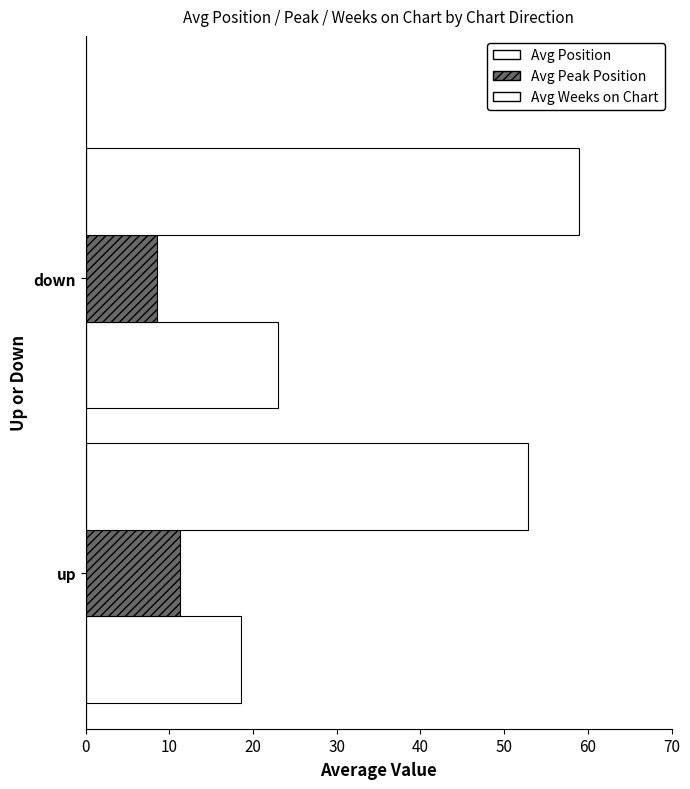

Count the number of data series in this chart.

3